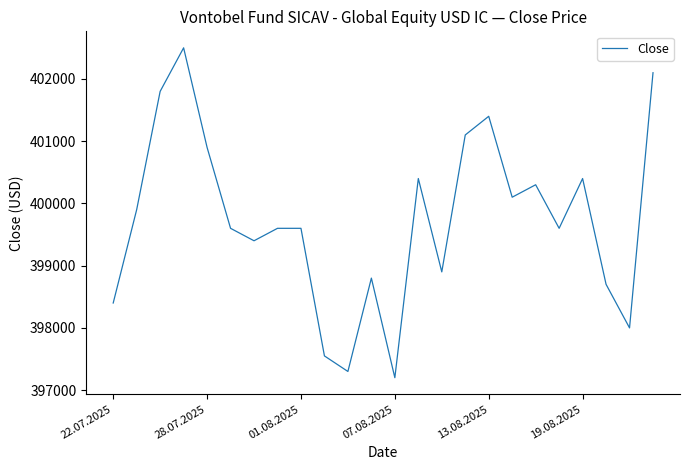

True or false: the data has more than 0 interior local peaks.

True